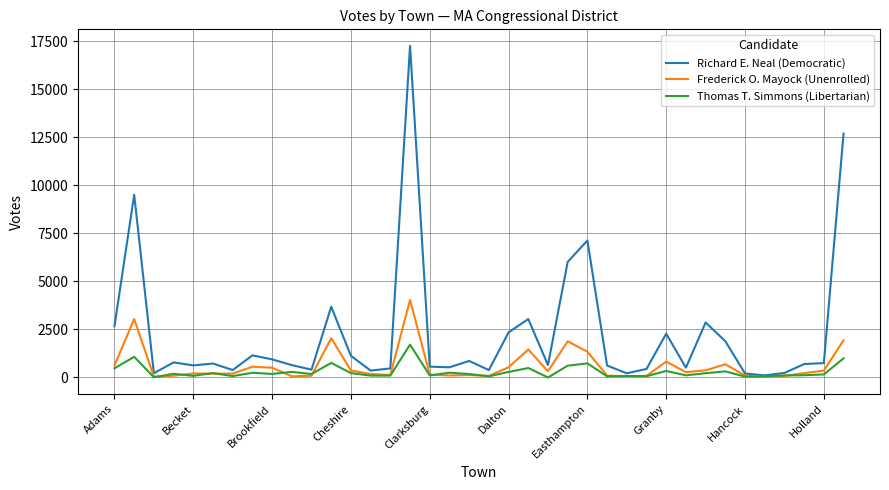

Rank the series by their maximum value, from highest to lowest.

Richard E. Neal (Democratic), Frederick O. Mayock (Unenrolled), Thomas T. Simmons (Libertarian)